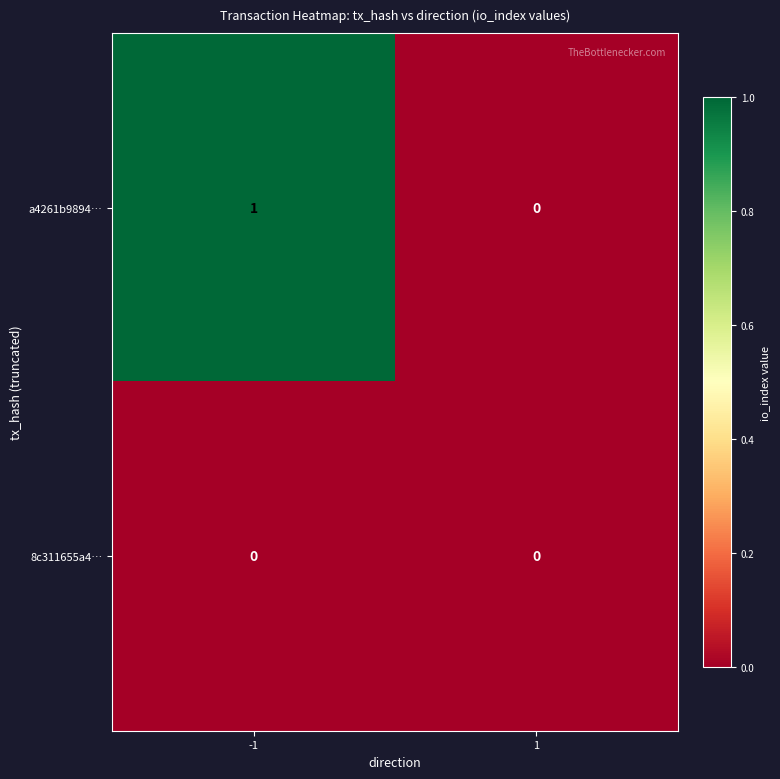

The value of 8c311655a4… at -1 is 0. True or false?

True